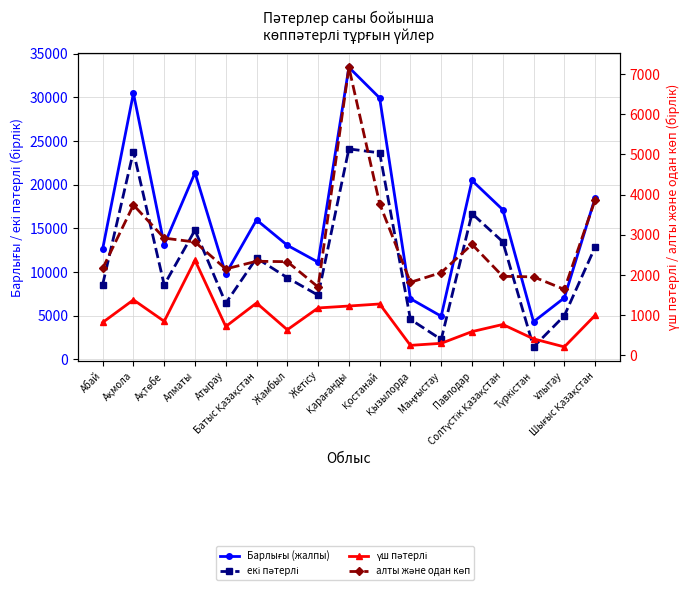

How many times do алты және одан көп and екі пәтерлі cross each other?

2